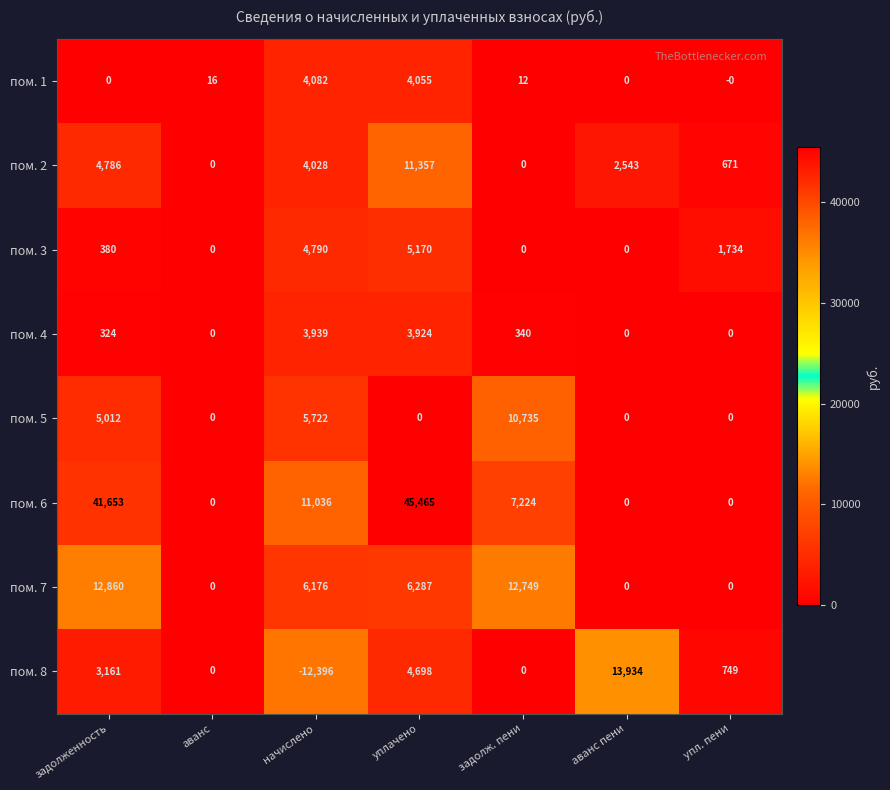

The пом. 5 series shows -7466 at аванс. True or false?

False